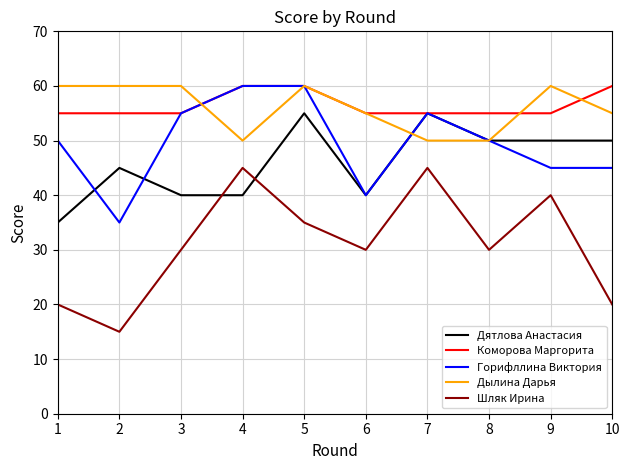

True or false: Дылина Дарья and Коморова Маргорита cross at least once.

True